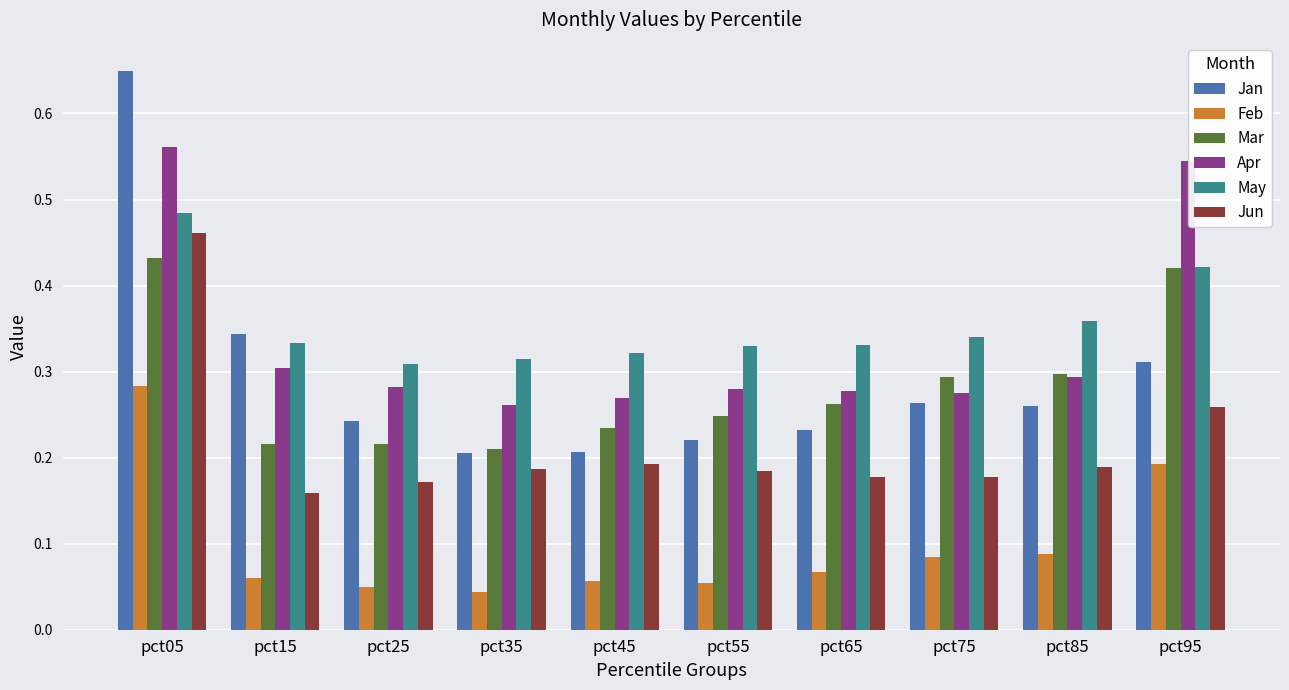

Between pct05 and pct45, which series saw the biggest shift?

Jan